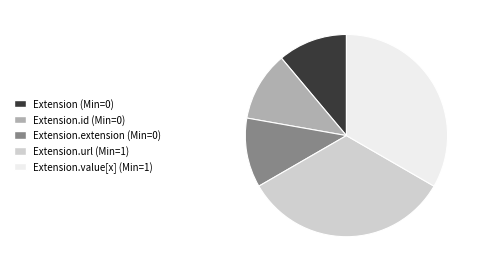

Is there any slice that represents more than half of the pie?

No